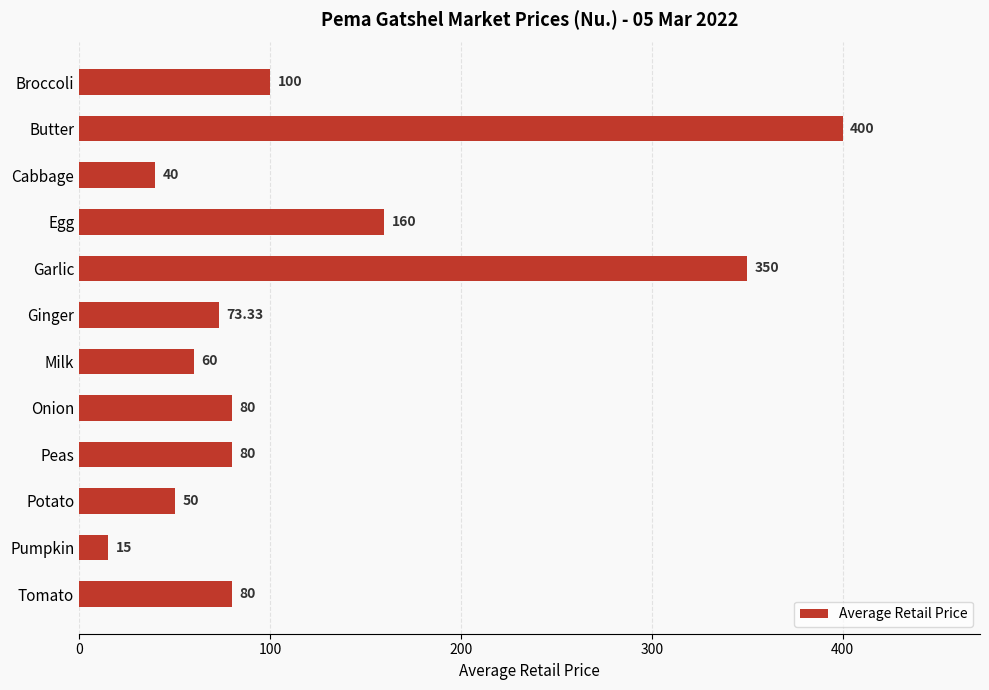

Which has a higher value, Cabbage or Potato?

Potato